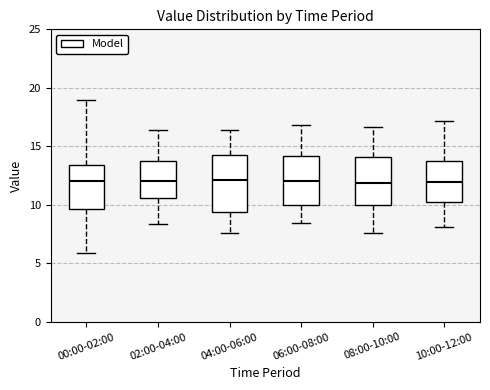

Where does the lower whisker of the box for 06:00-08:00 end on the y-axis? The values are not printed on the chart, so give them approximately, as read against the axis.

8.5